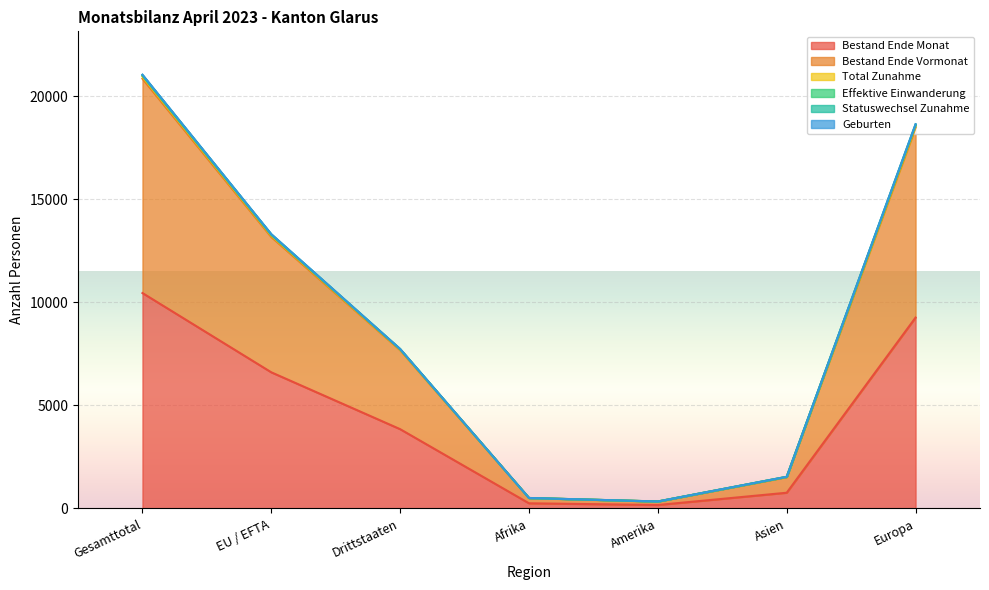

What is the difference between the second highest and minimum values in the Effektive Einwanderung series?

18301